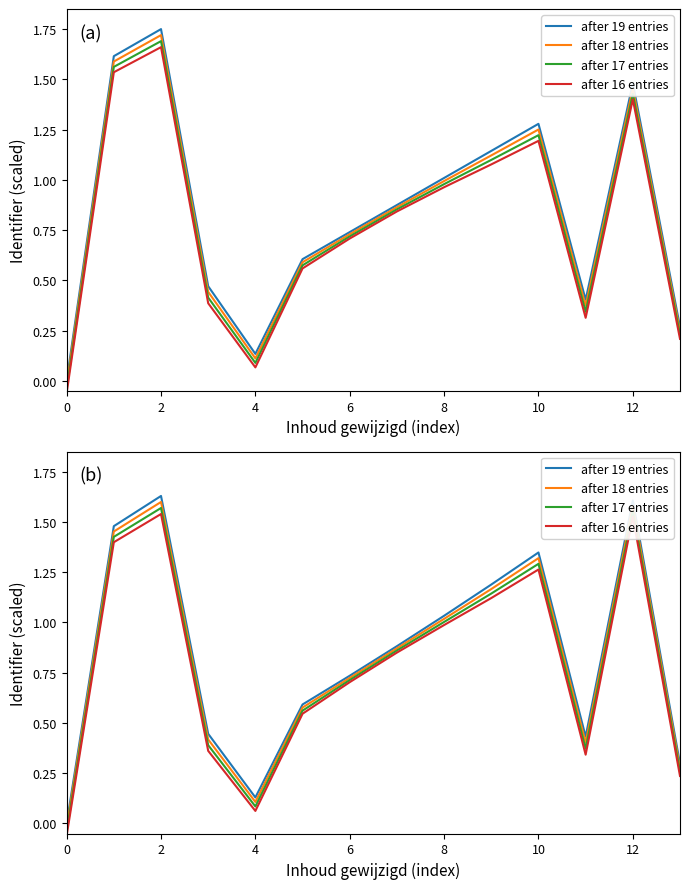

How many lines are shown in the chart?

4